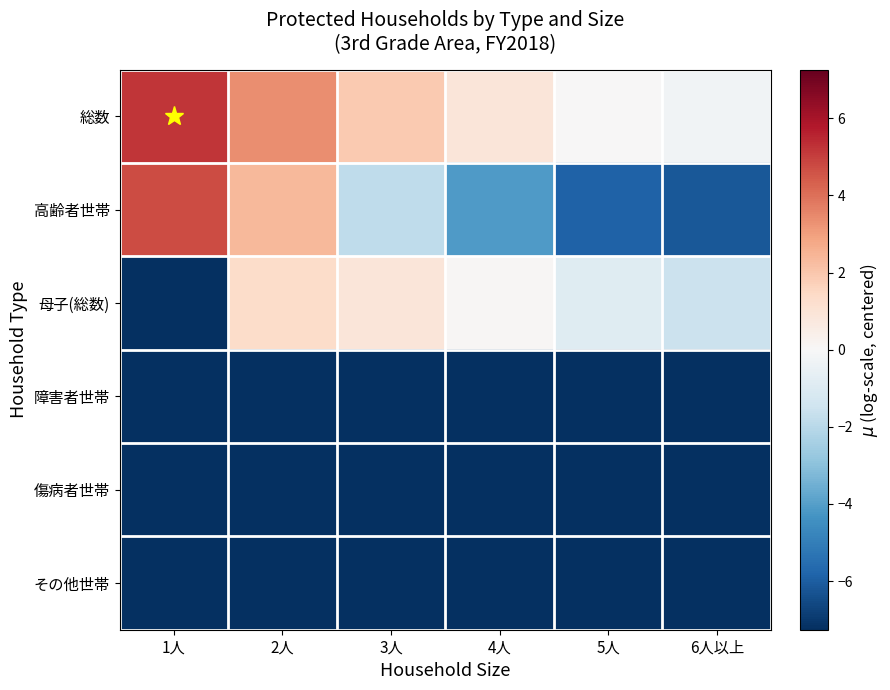

Which label corresponds to the smallest value in the chart?

1人